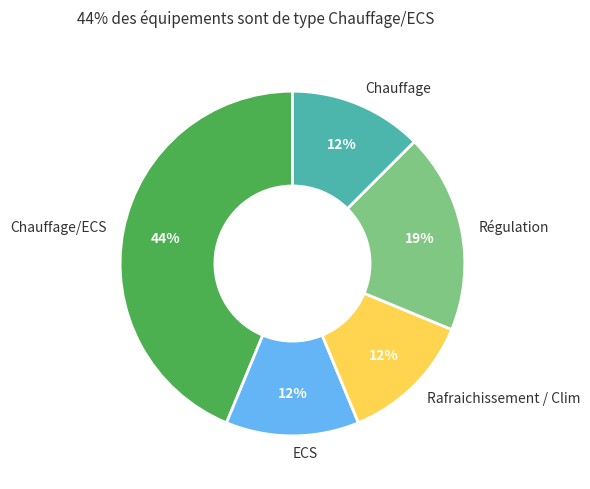

What percentage is the Régulation slice, to the nearest percent?

19%